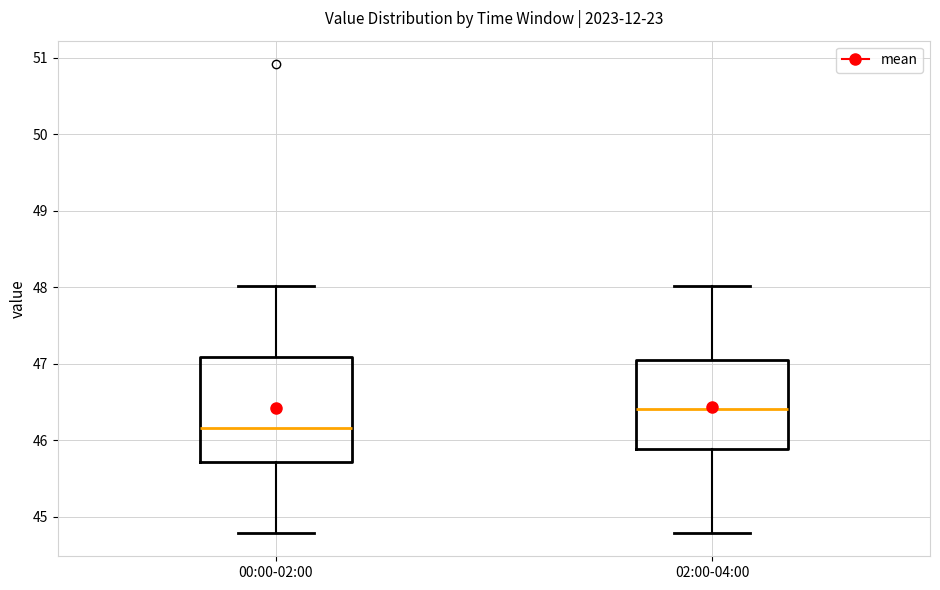

Which box is the tallest, from its lower edge to its upper edge?

00:00-02:00